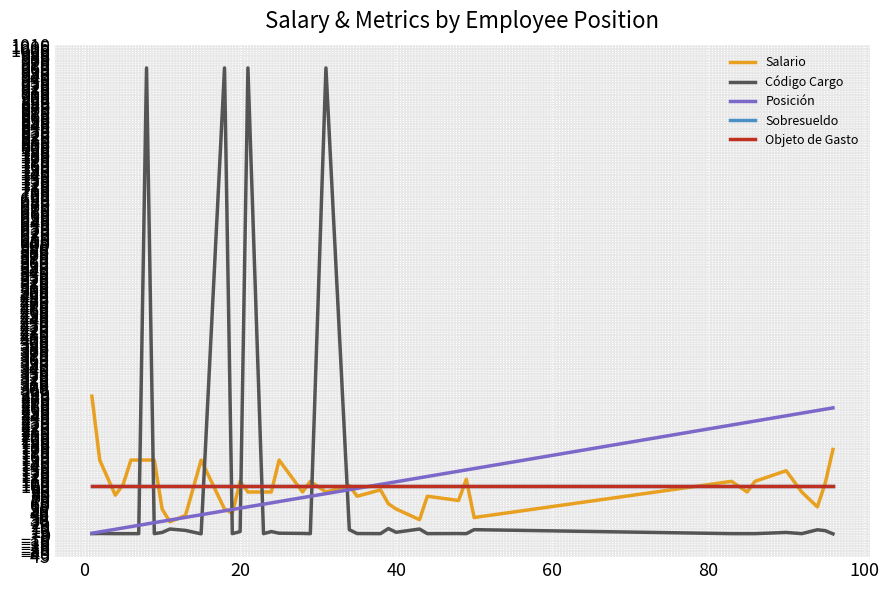

Does the chart have visible grid lines?

Yes